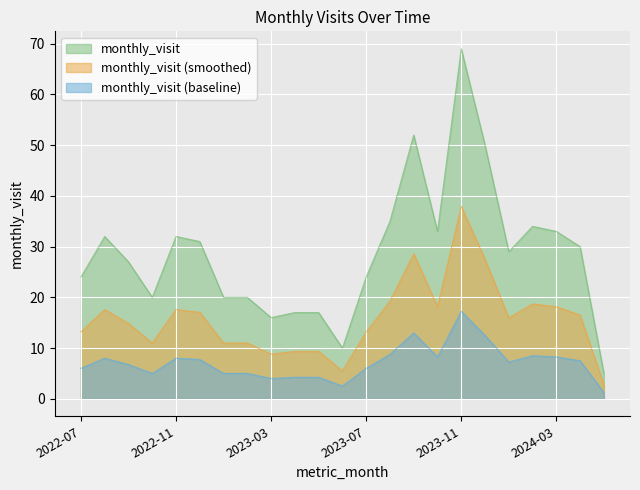

True or false: the data shows 32 at 2022-11.

True